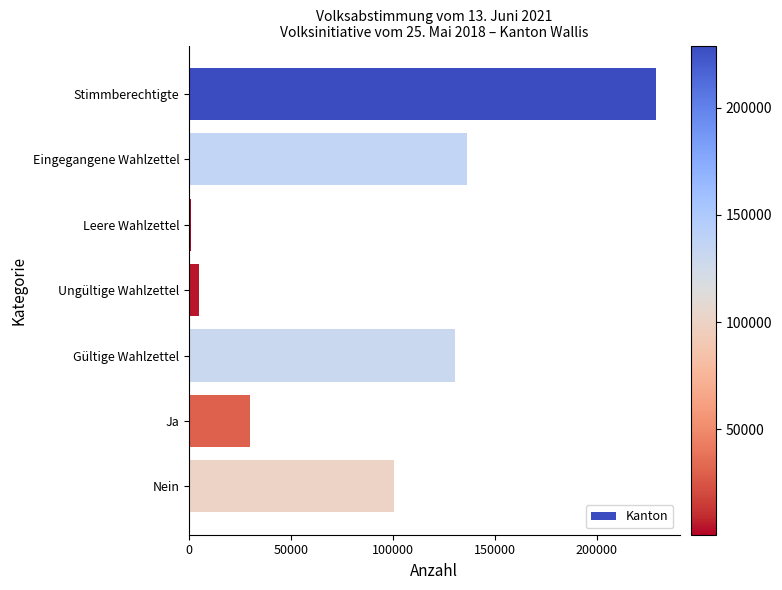

Rank the categories by value from highest to lowest.

Stimmberechtigte, Eingegangene Wahlzettel, Gültige Wahlzettel, Nein, Ja, Ungültige Wahlzettel, Leere Wahlzettel